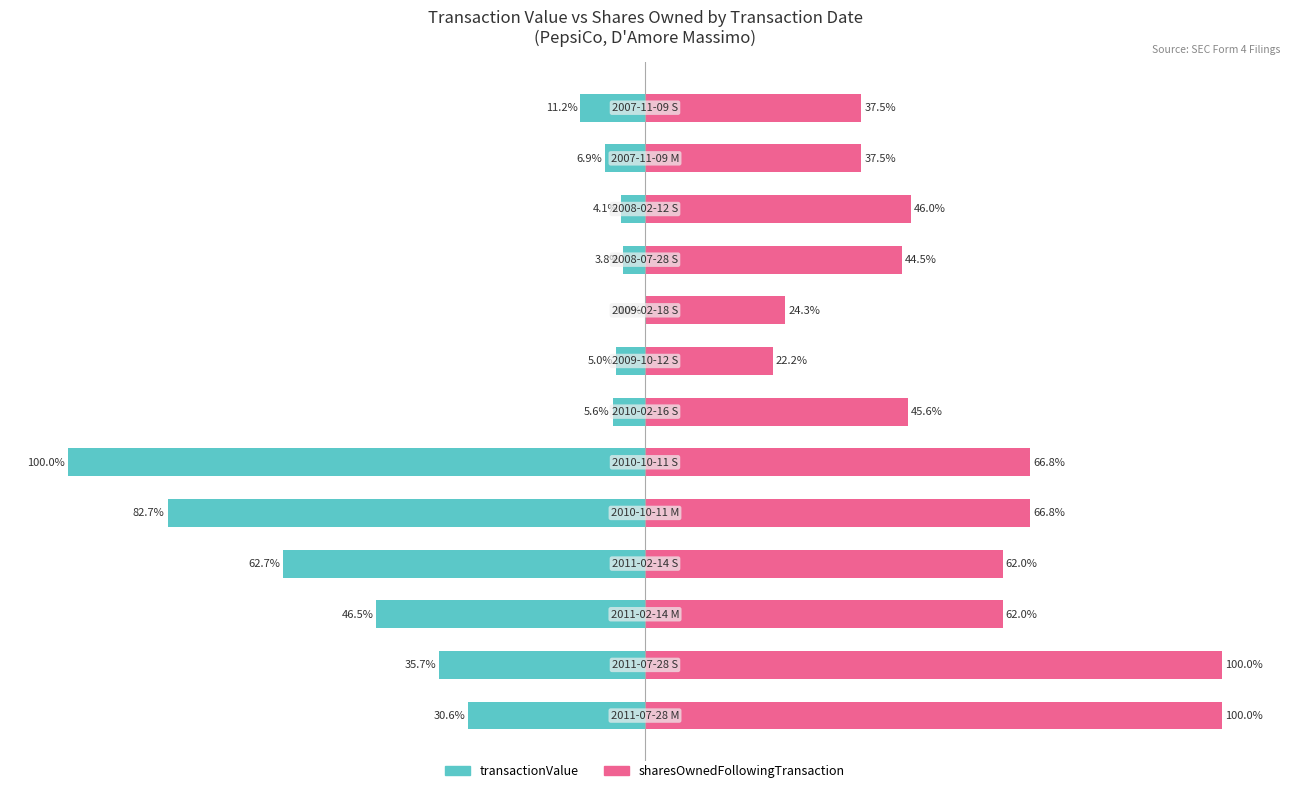

Rank the series at 1 from highest to lowest value.

sharesOwnedFollowingTransaction, transactionValue